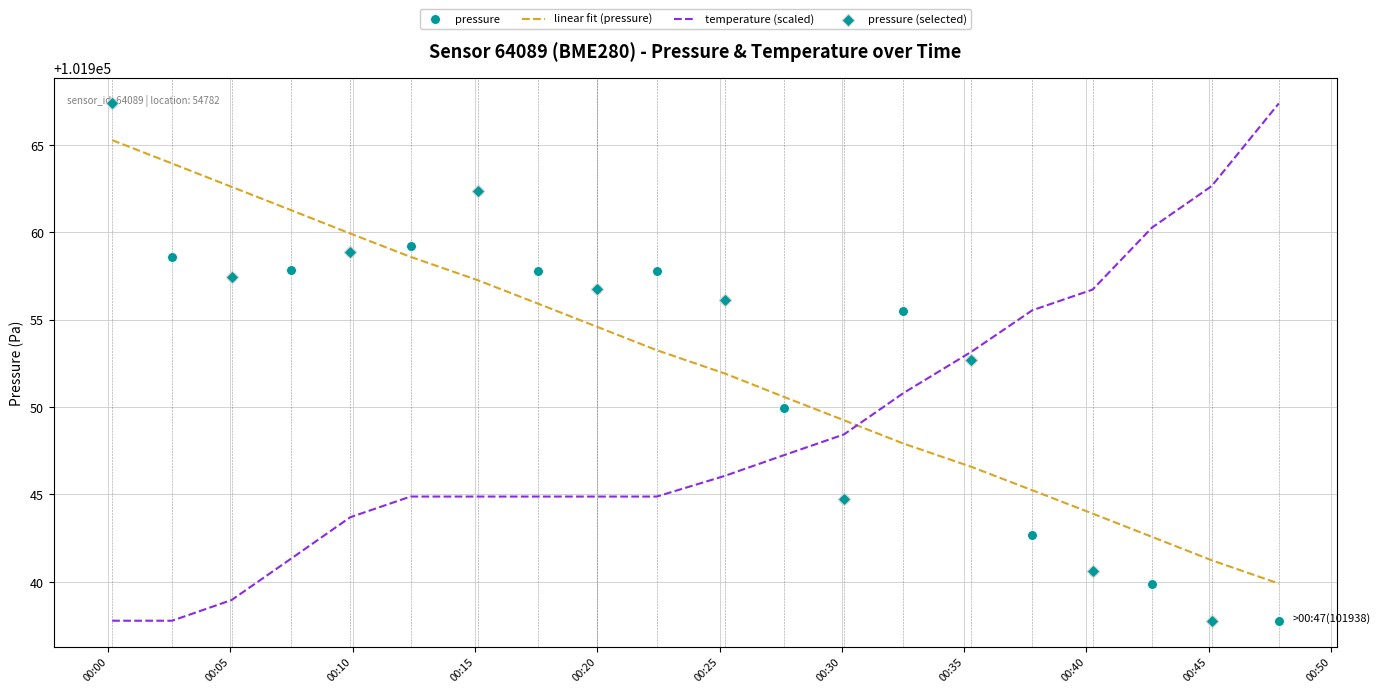

What is the highest value of the pressure series?

101967.4